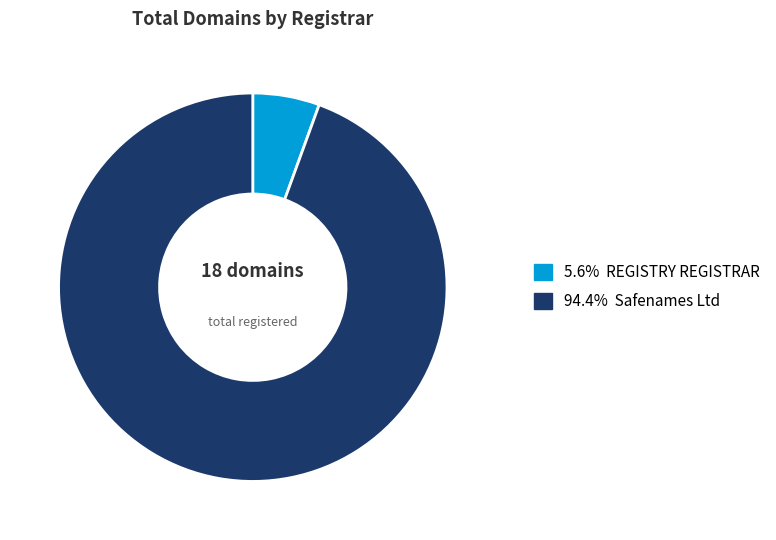

Does 94.4% Safenames Ltd account for over 50% of the chart?

Yes